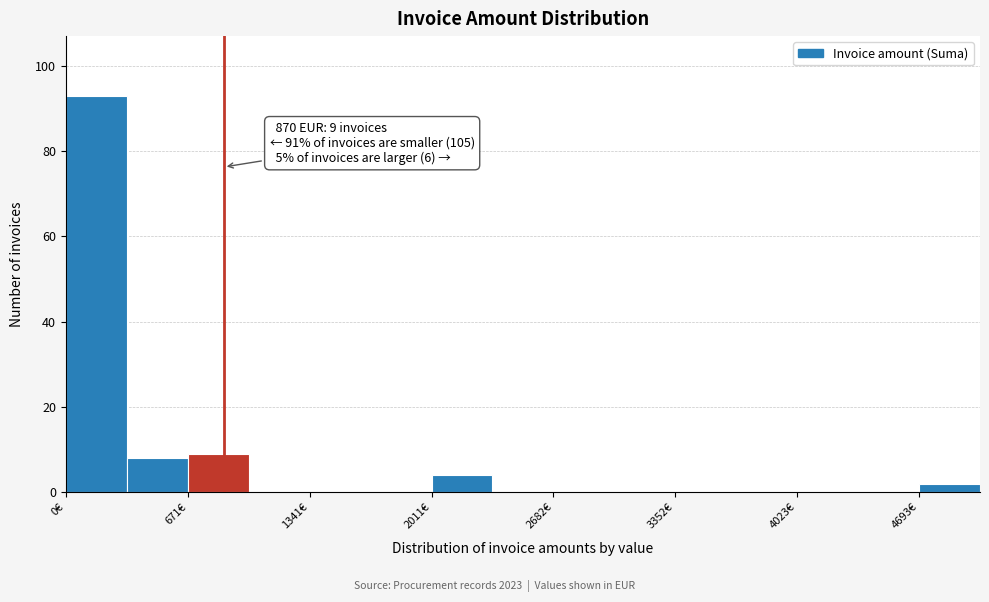

Around what value on the x-axis is the tallest bar? Give the approximate position of its centre, as read against the axis.

200